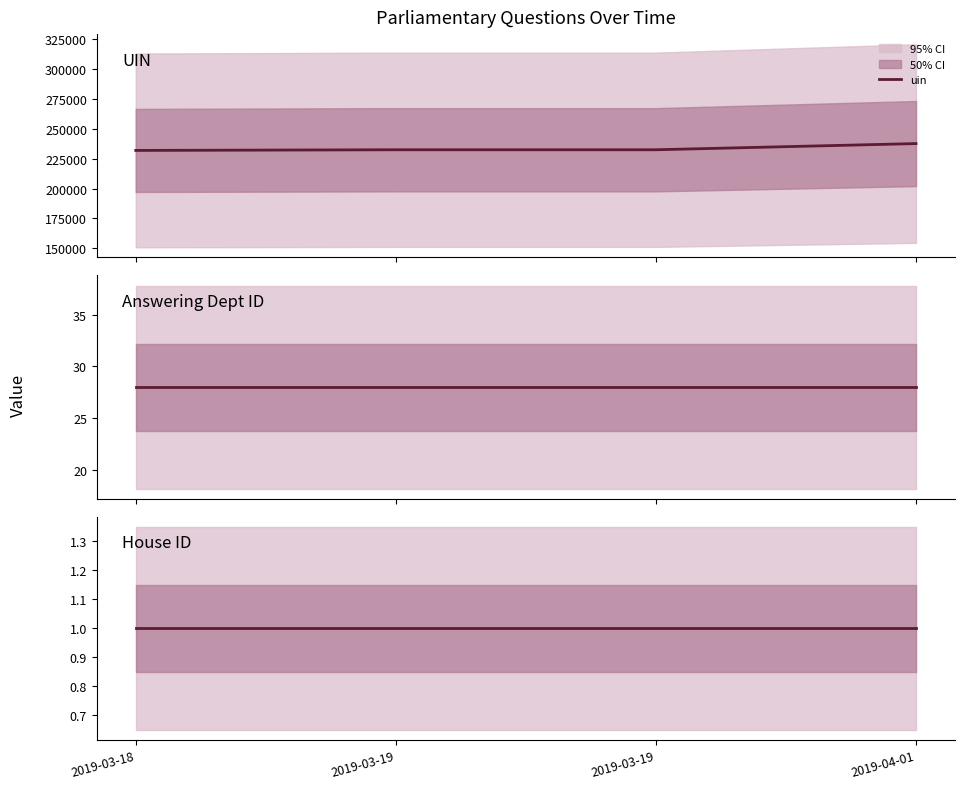

Reading left to right, transcribe all the data shown in this chart.

uin: 2019-03-18=232038	2019-03-19=232598	2019-03-19=232599	2019-04-01=237781
answering dept id: 2019-03-18=28	2019-03-19=28	2019-03-19=28	2019-04-01=28
house id: 2019-03-18=1	2019-03-19=1	2019-03-19=1	2019-04-01=1